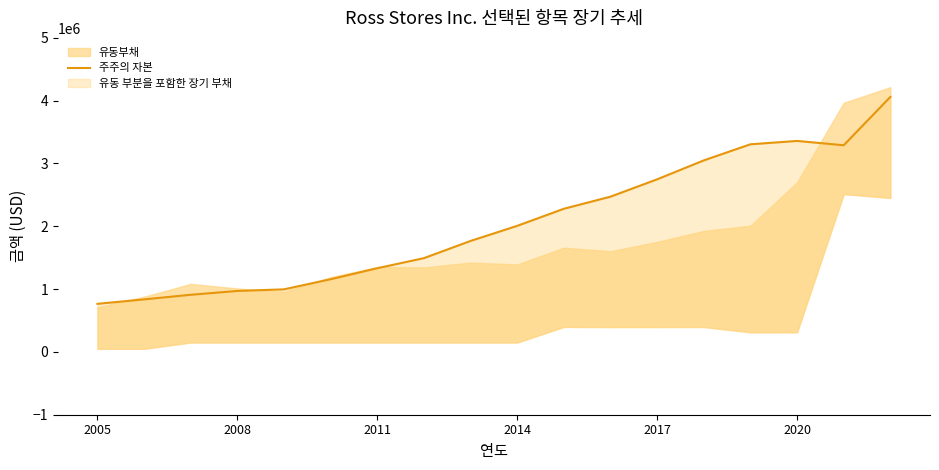

At which category does the data reach its first local valley?

16